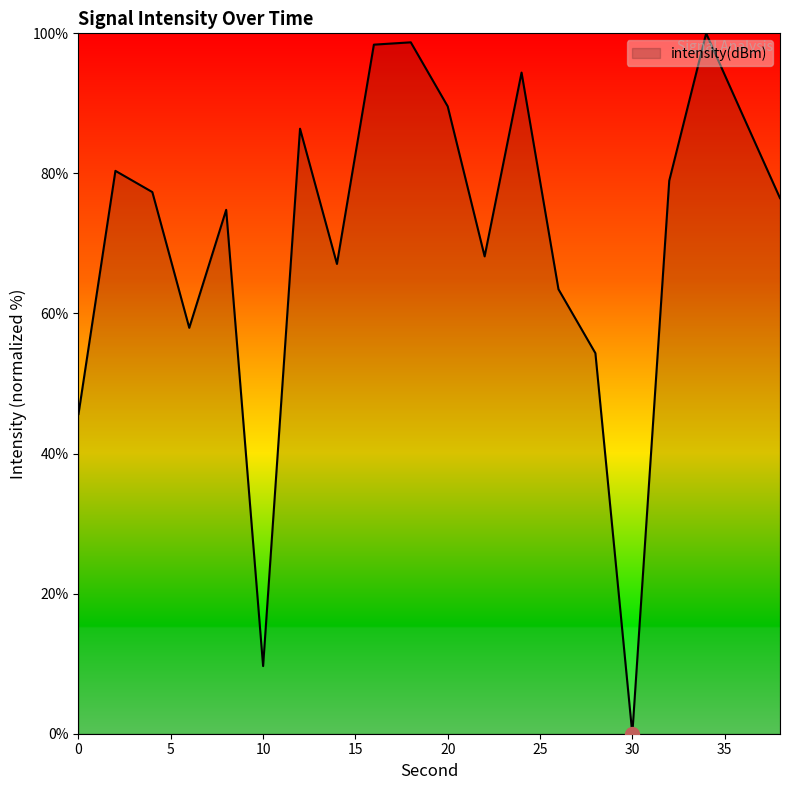

How many interior local peaks (higher than both neighbors) does the data have?

6